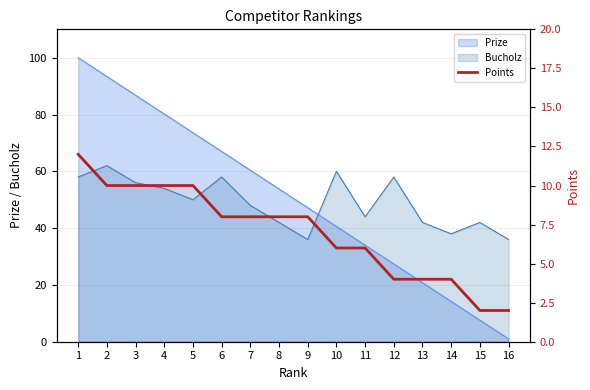

Reading right to left, what are all the values shown in this chart?

2	2	4	4	4	6	6	8	8	8	8	10	10	10	10	12